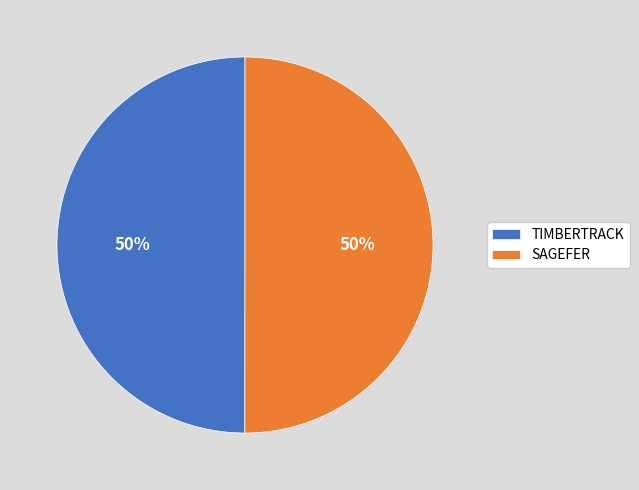

True or false: SAGEFER accounts for 44% of the total.

False